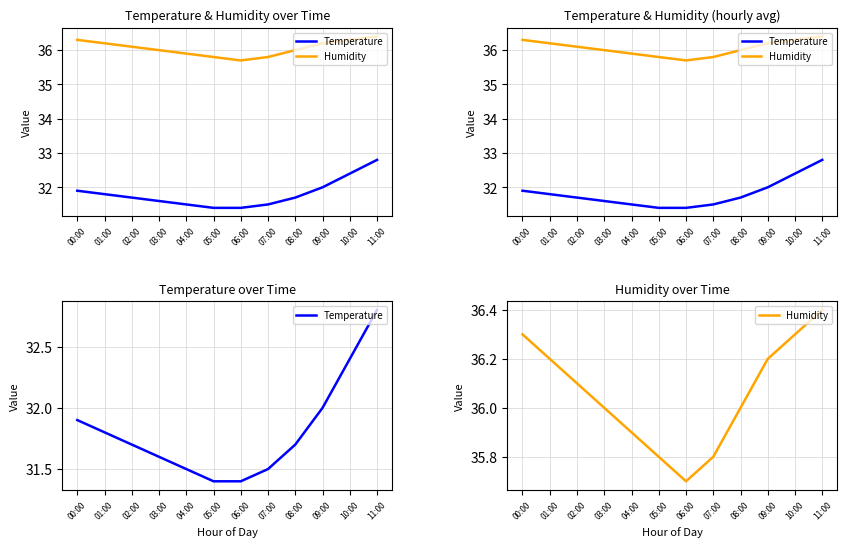

What is the spread (max minus min) of values at 08:00?

4.3